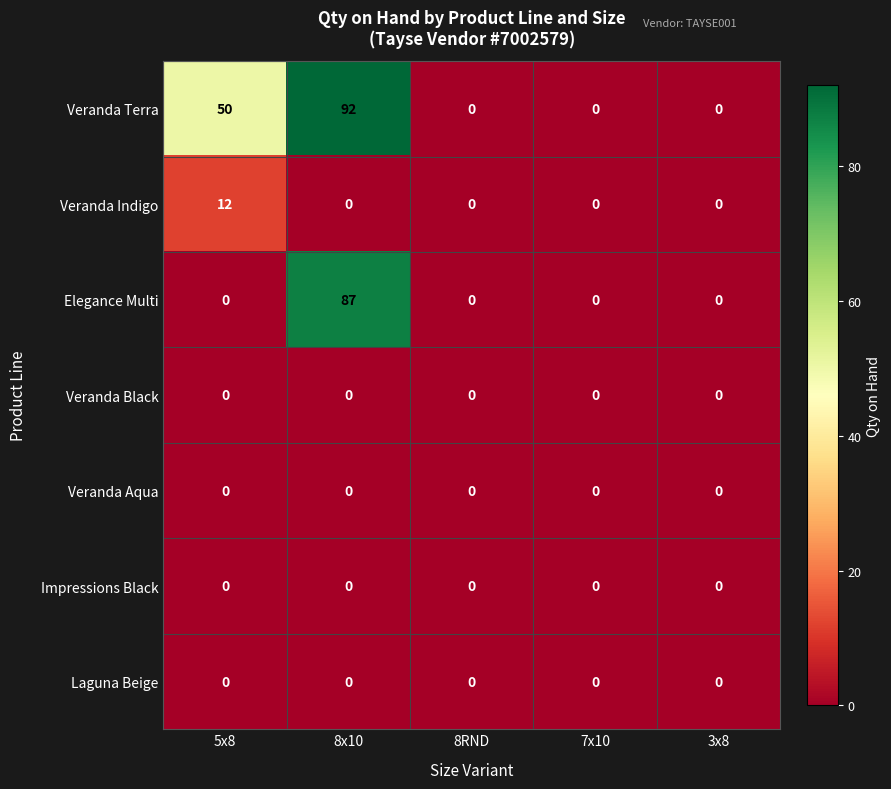

What is the sum of the Elegance Multi values at 8x10 and 5x8?

87